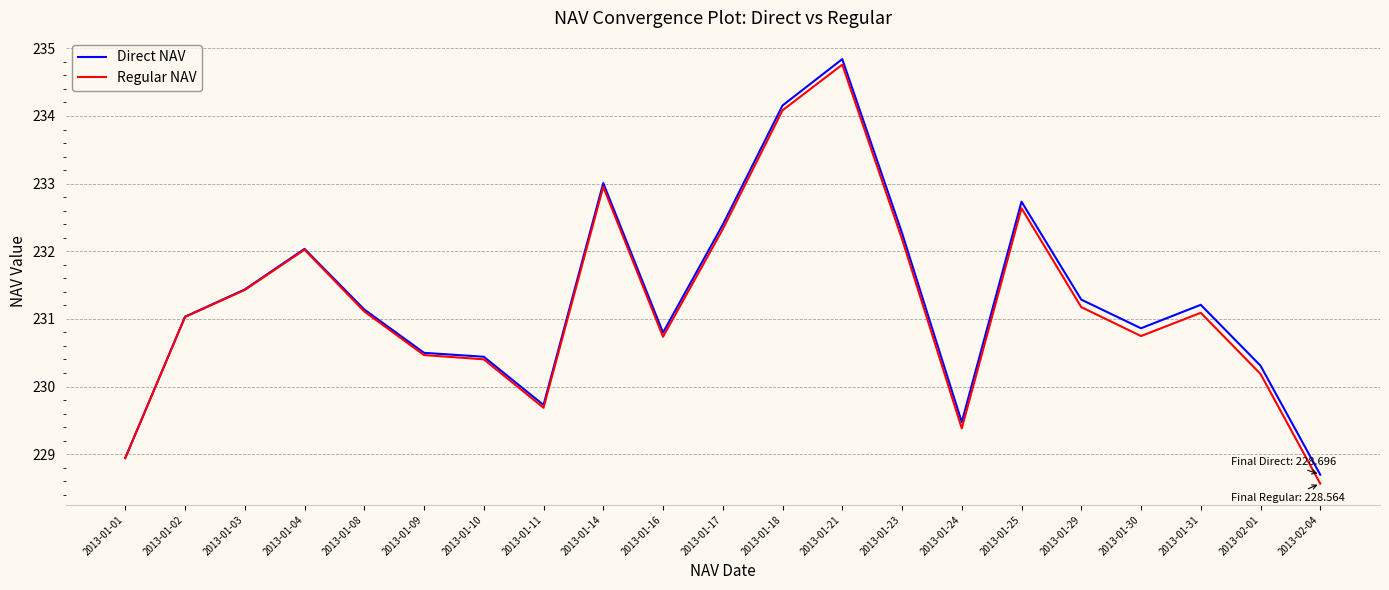

What position from the right is 2013-02-04?

1